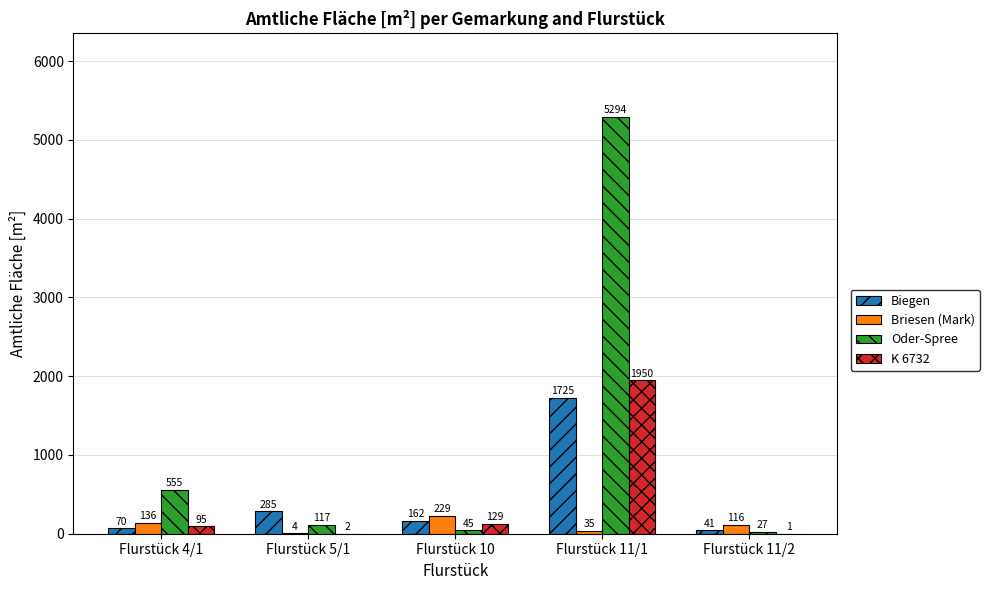

What is the sum of all Briesen (Mark) values?

520